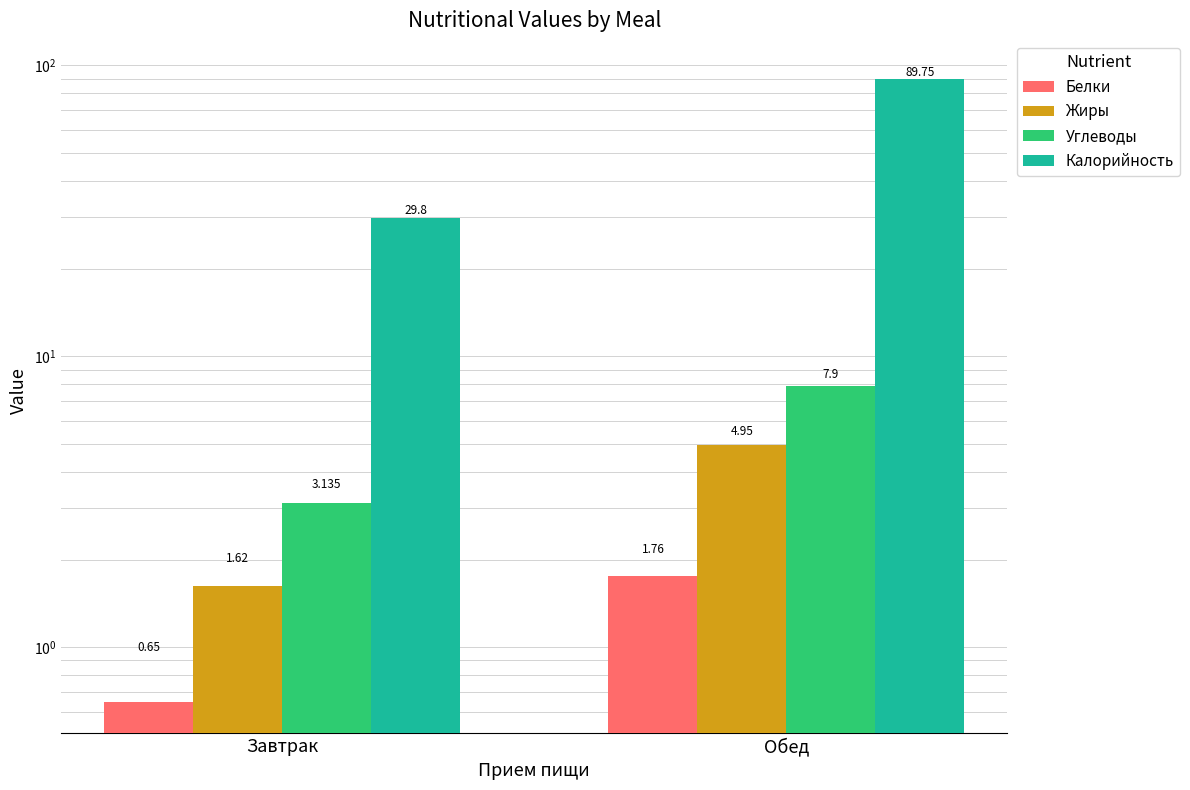

What is the difference between the maximum and minimum values in the Углеводы series?

4.8